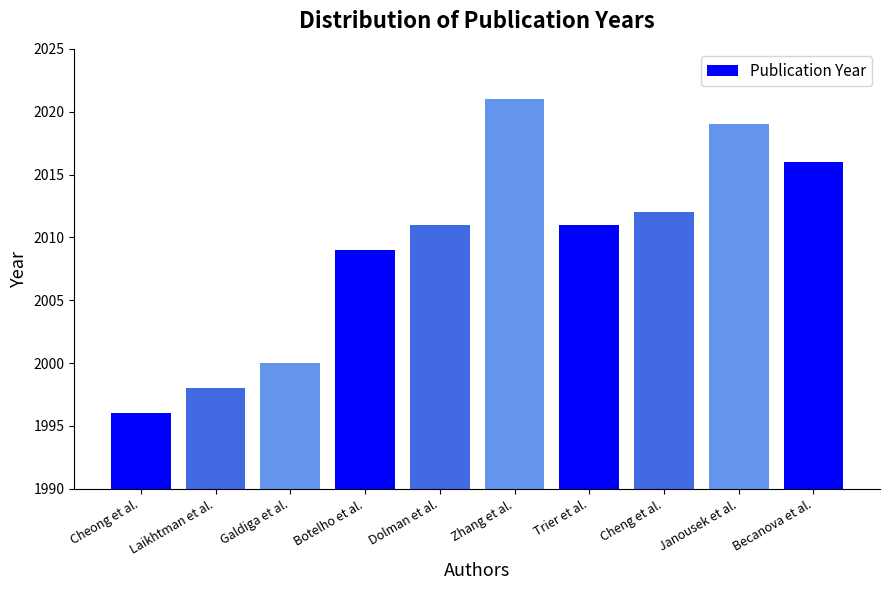

What is the sum of all values?

20093